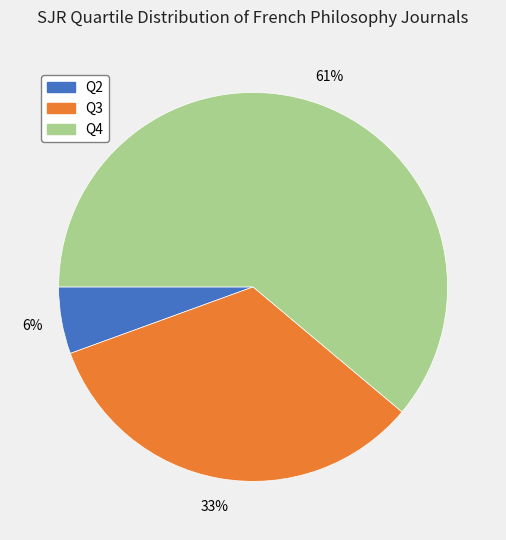

Do Q3 and Q4 together represent more than half of the pie?

Yes